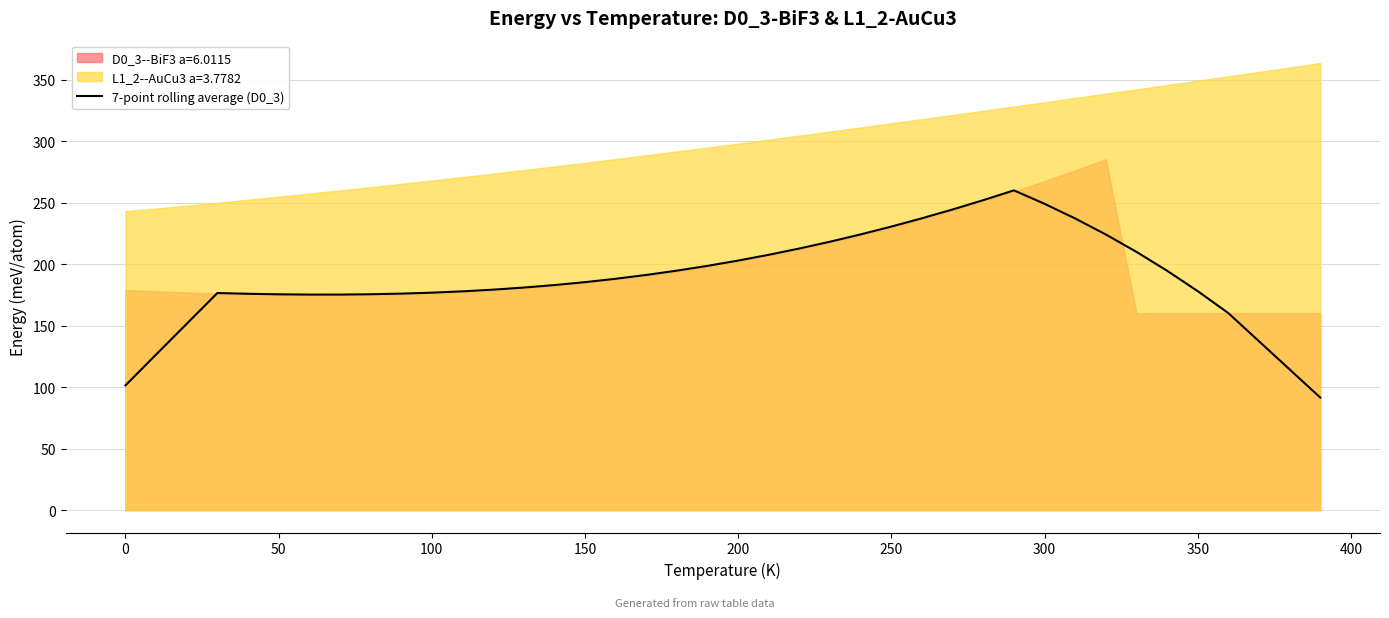

How many values exceed 185?

20